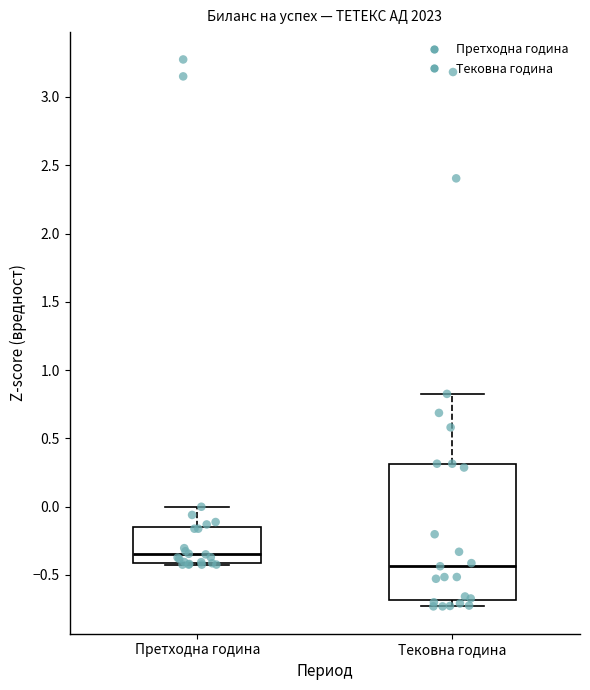

Reading left to right, transcribe this box plot: for each box, give where its median line is, the range the box spans, and where its two whiskers end, as read against the y-axis. The values are not printed on the chart, so give them approximately, as read against the axis.

Претходна година: median -0.35, box -0.40 to -0.15, whiskers -0.40 to 0.00
Тековна година: median -0.45, box -0.70 to 0.30, whiskers -0.75 to 0.85